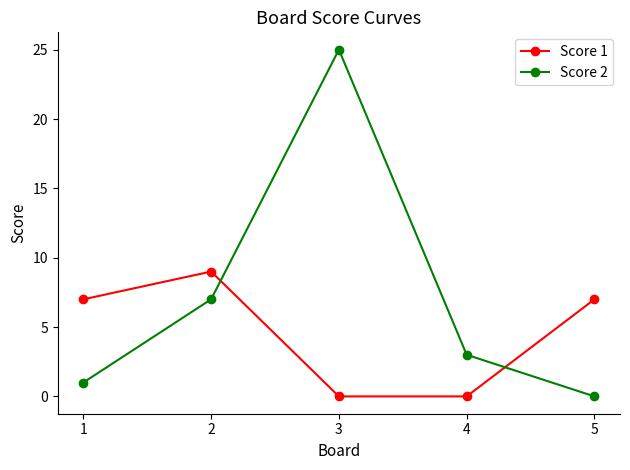

True or false: Score 1 and Score 2 cross at least once.

True